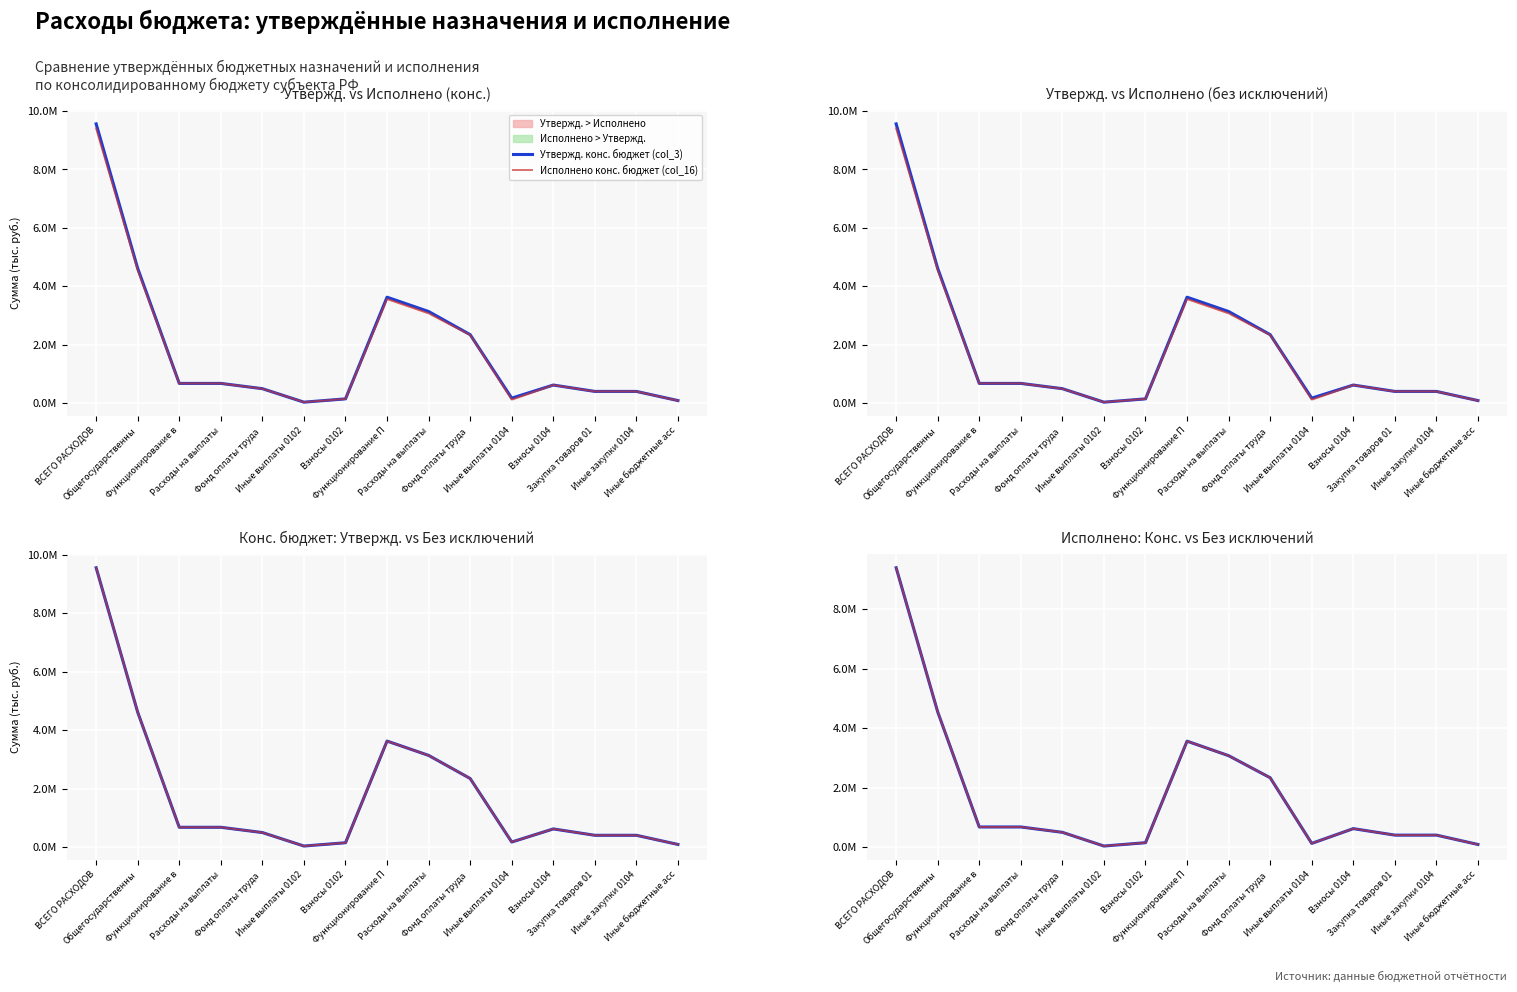

List the series in order of their peak value, highest first.

Утвержд. конс. бюджет (col_3), Исполнено конс. бюджет (col_16), Утвержд. конс. без исключений (col_5), Исполнено без исключений (col_18)